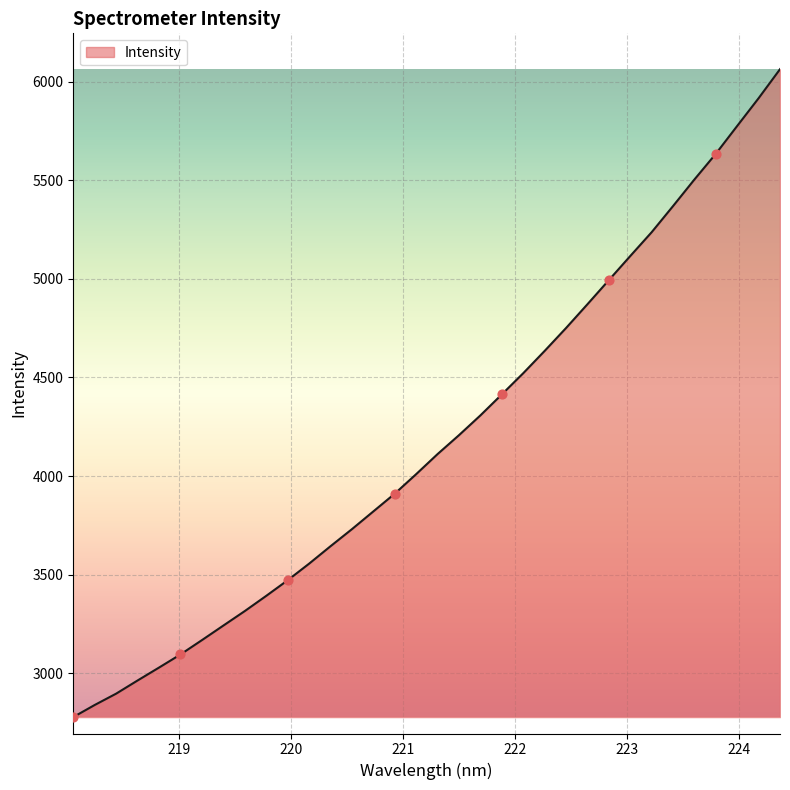

What is the difference between the maximum and minimum values?

3286.4